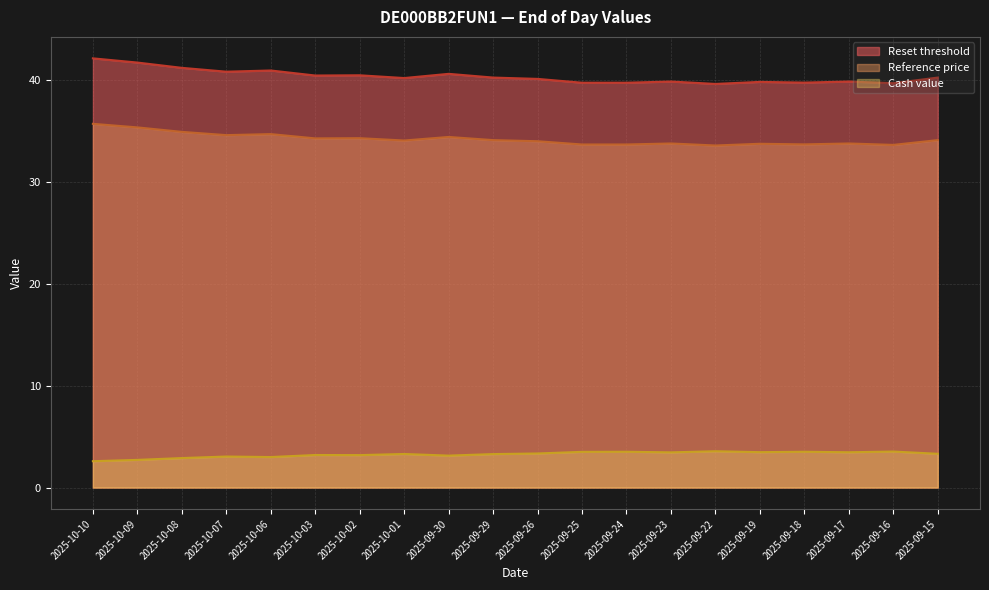

What is the average value of the Reset threshold series?

40.4